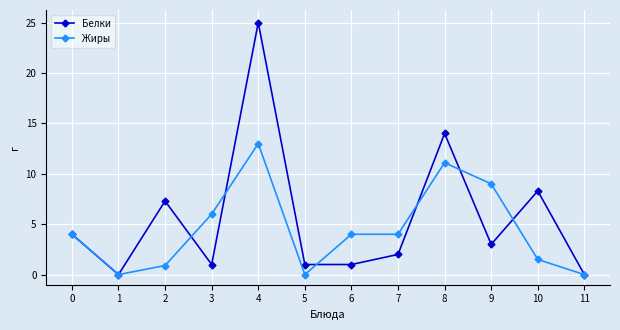

What is the greatest value displayed?

25.0